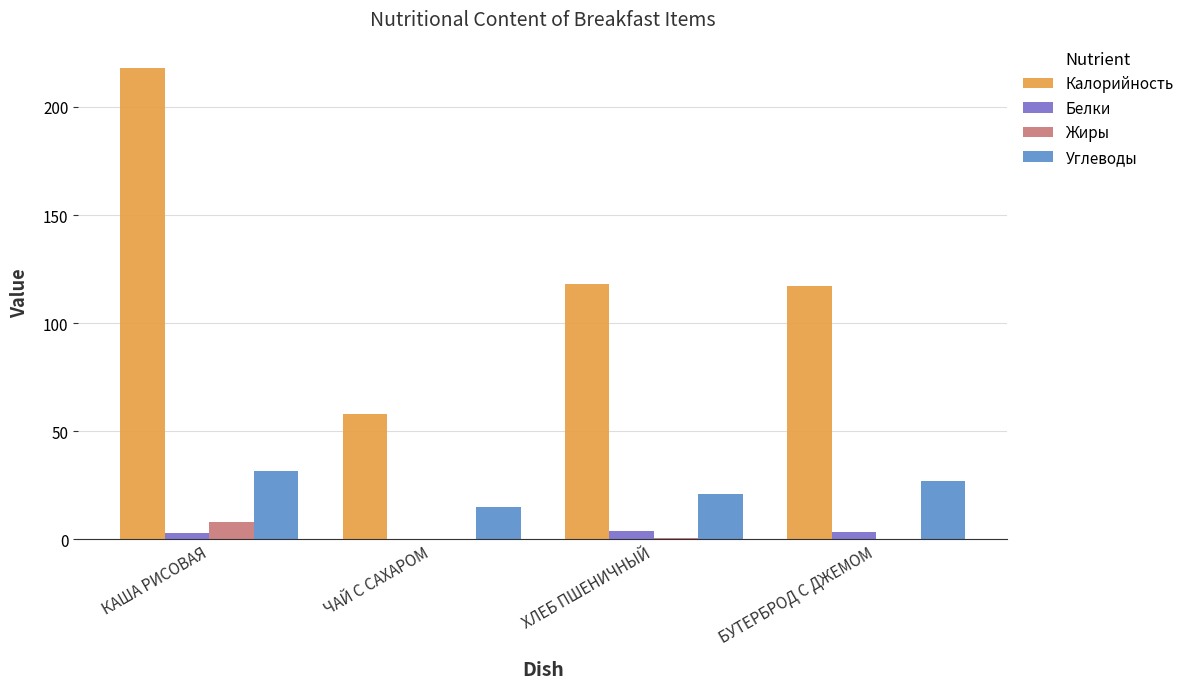

How many groups of bars are there?

4